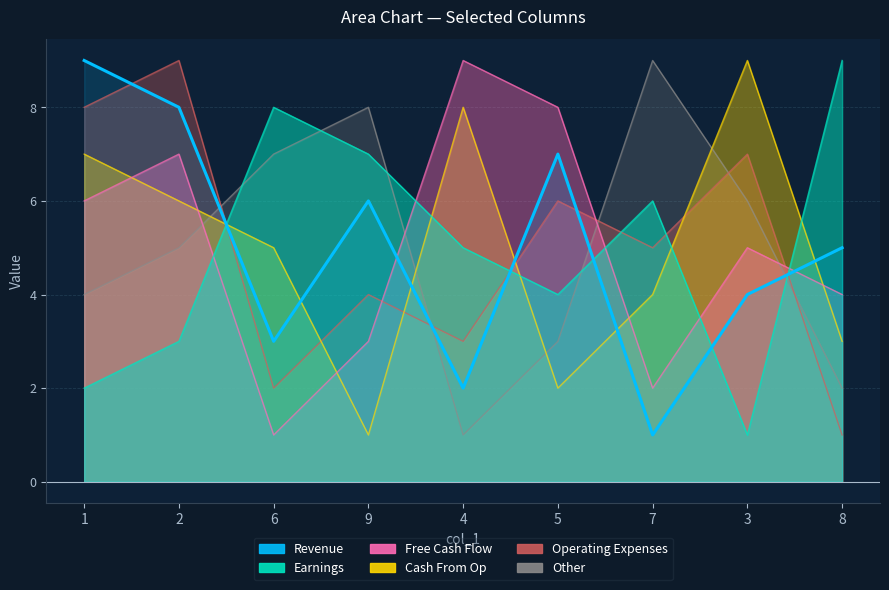

Reading left to right, what are all the values shown in this chart?

9	8	3	6	2	7	1	4	5